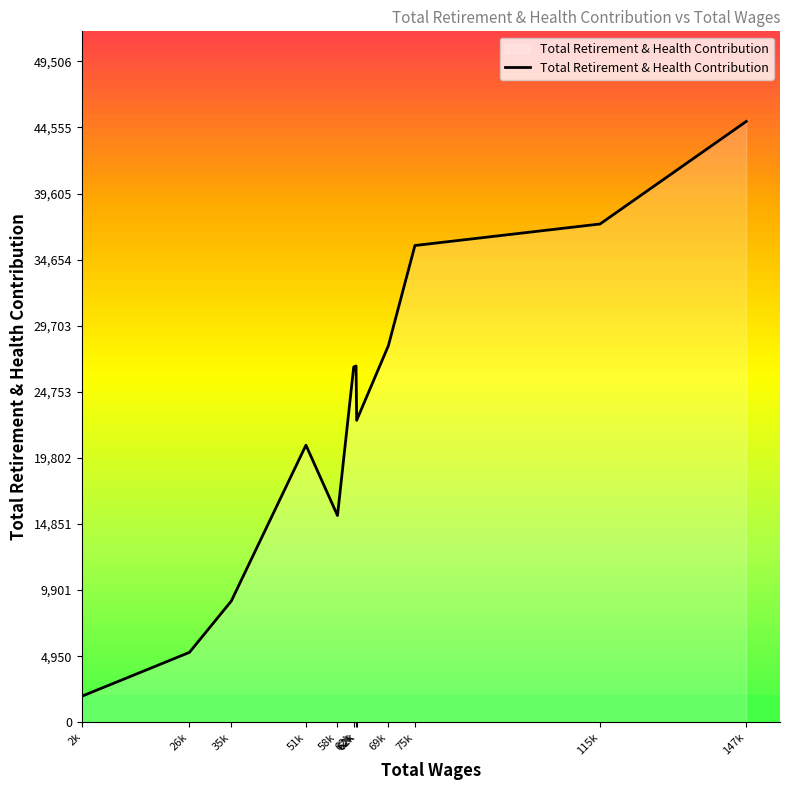

Is this an area chart (filled region under the line)?

Yes